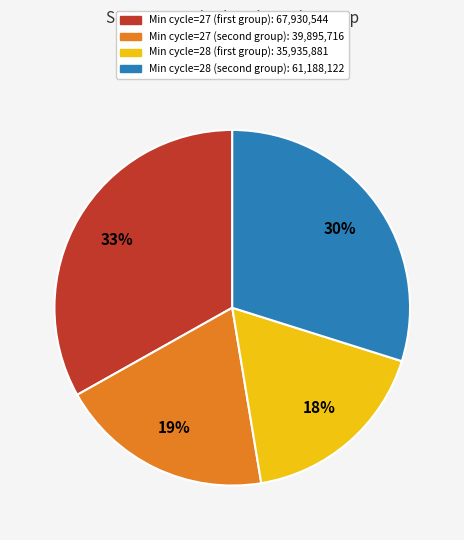

Is there any slice that represents more than half of the pie?

No